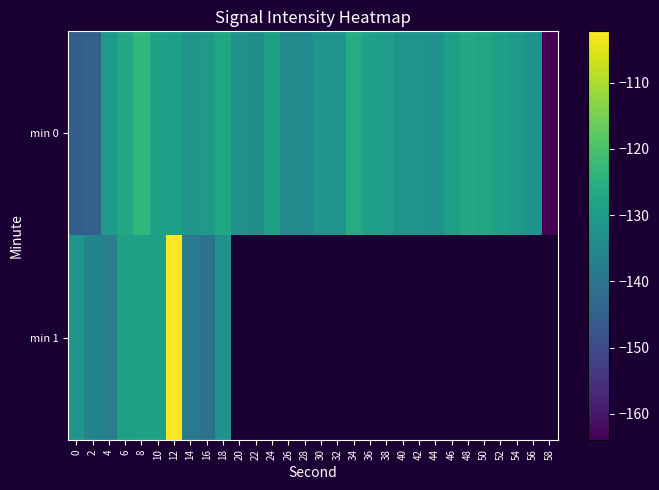

What is the difference between the min 1 values at 10 and 16?

12.0